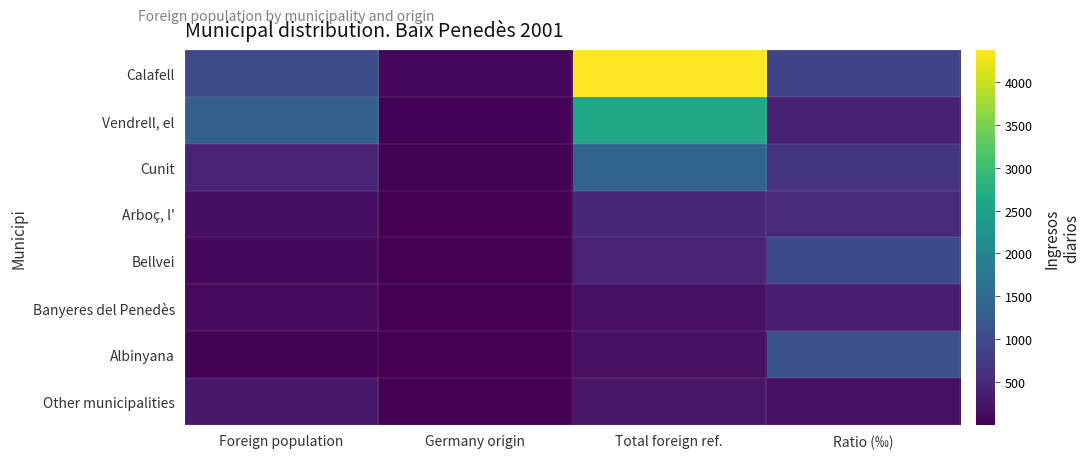

At Ratio (‰), list the series in order from smallest to largest.

Other municipalities, Banyeres del Penedès, Vendrell, el, Arboç, l', Cunit, Calafell, Bellvei, Albinyana